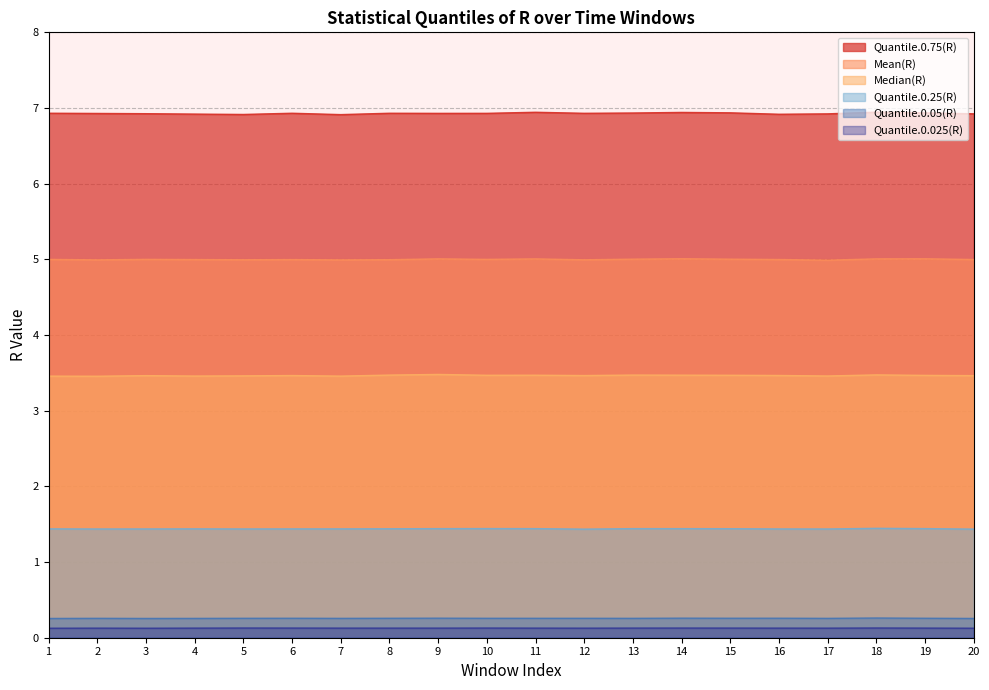

Between 7 and 15, which series saw the biggest shift?

Quantile.0.75(R)